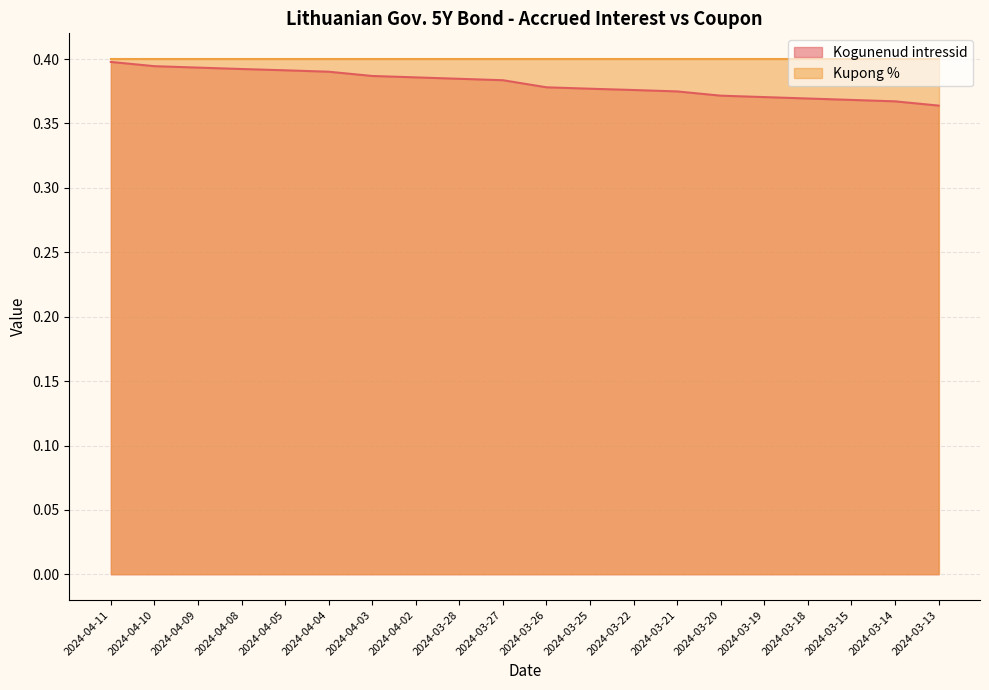

How many lines are shown in the chart?

2